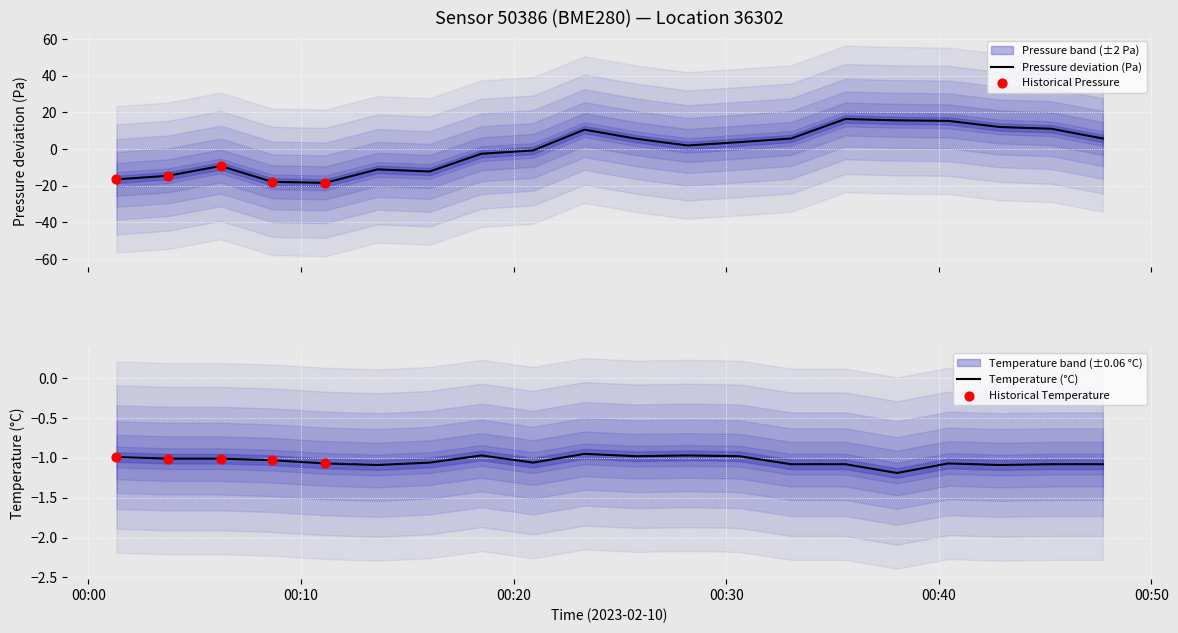

What is the highest value of the Pressure deviation (Pa) series?

16.4